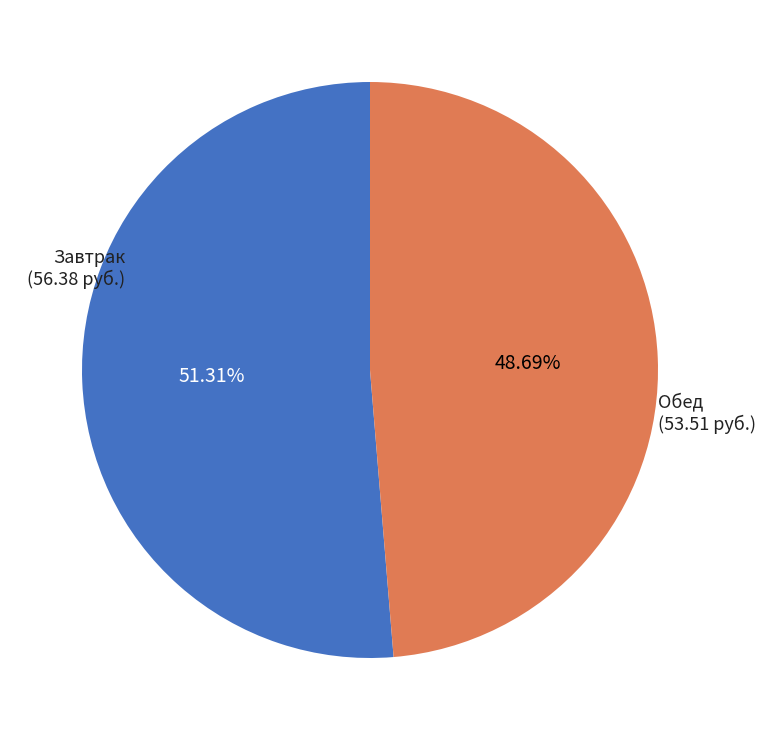

Is there any slice that represents more than half of the pie?

Yes